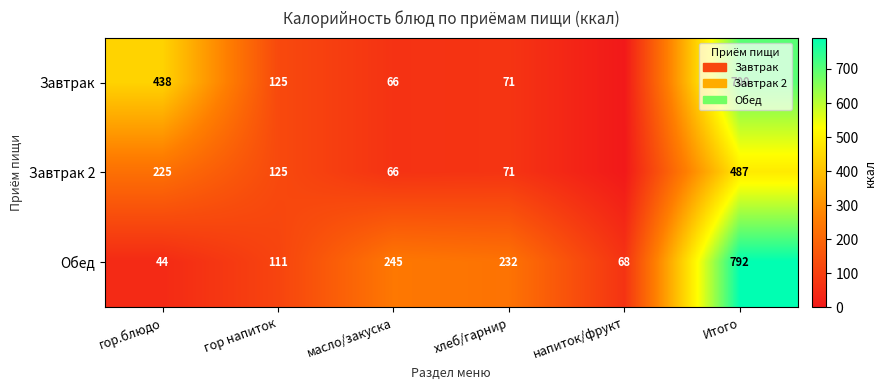

True or false: Завтрак 2 has a value of 67.5 at гор напиток.

False